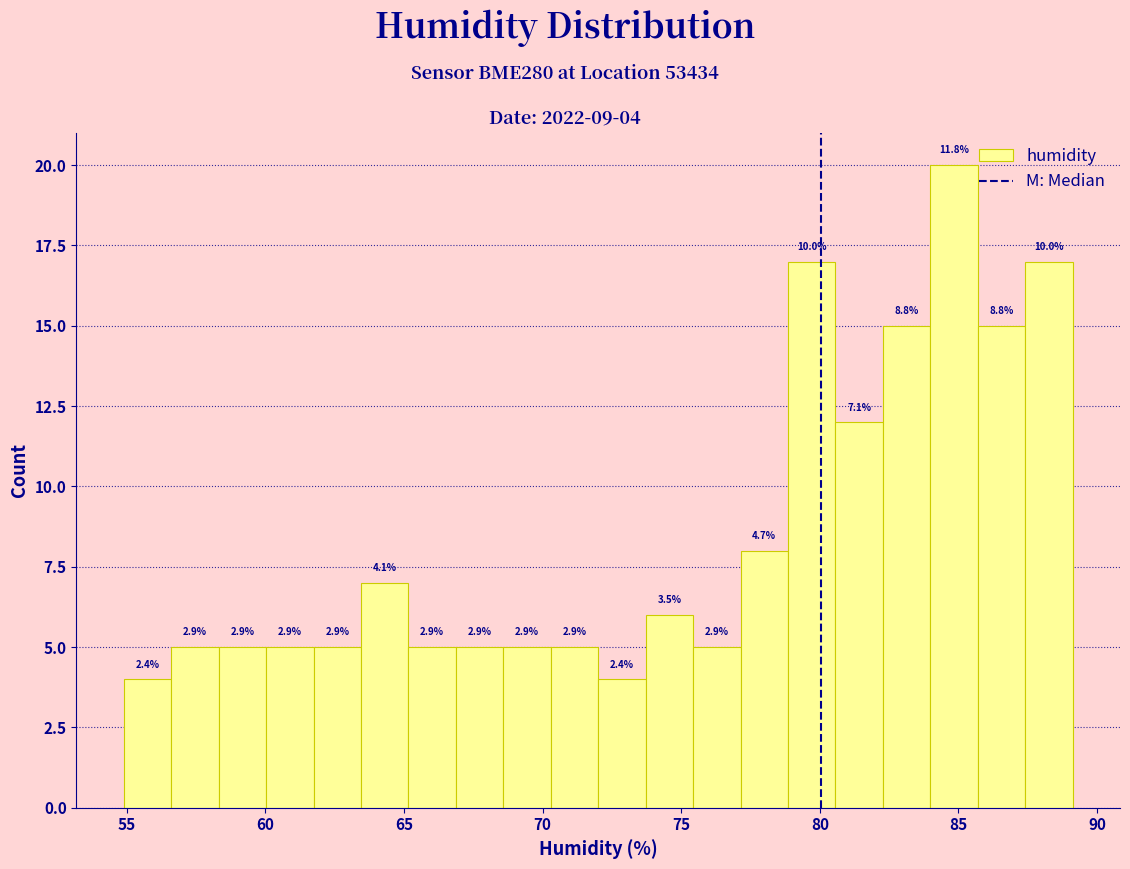

Read against the x-axis, roughly where is the centre of the tallest bar?

85.0